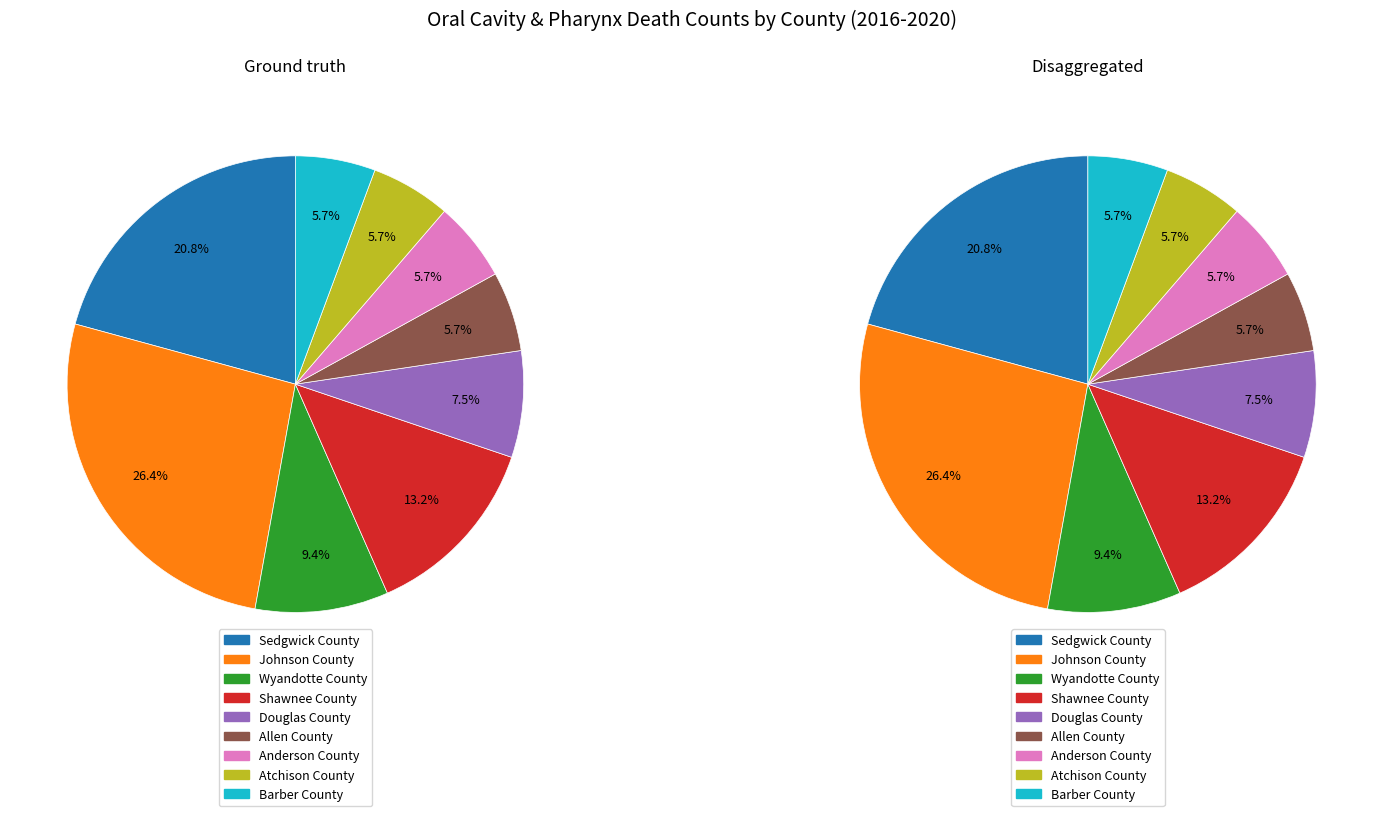

Is it true that Douglas County is 1% of the pie?

False